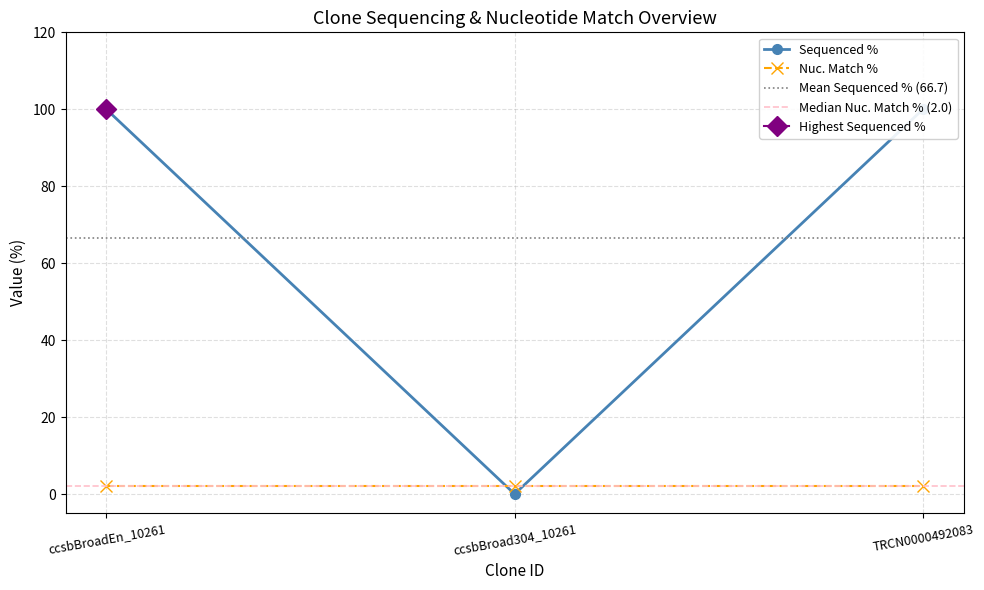

True or false: the data shows 57 at ccsbBroadEn_10261.

False